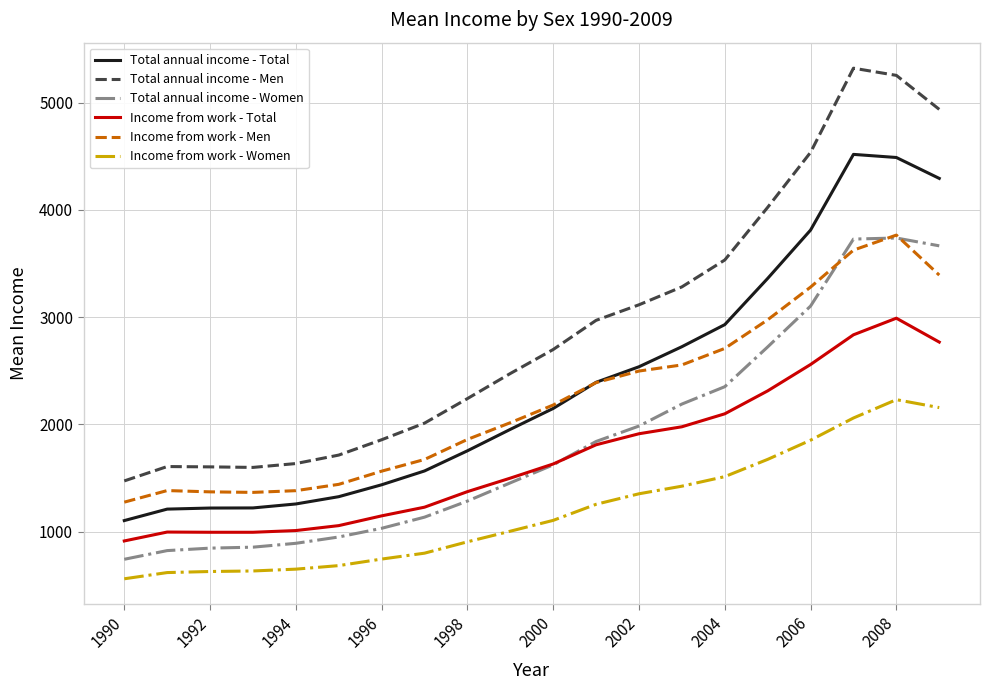

True or false: Total annual income - Men and Income from work - Total intersect in this chart.

False